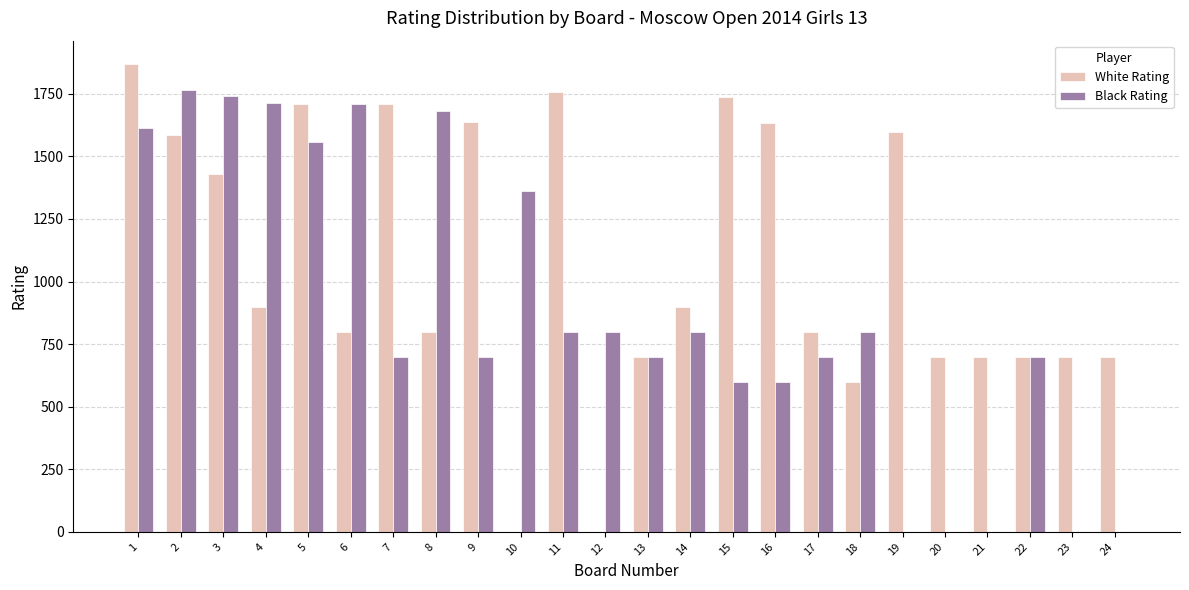

The value of White Rating at 20 is 700. True or false?

True